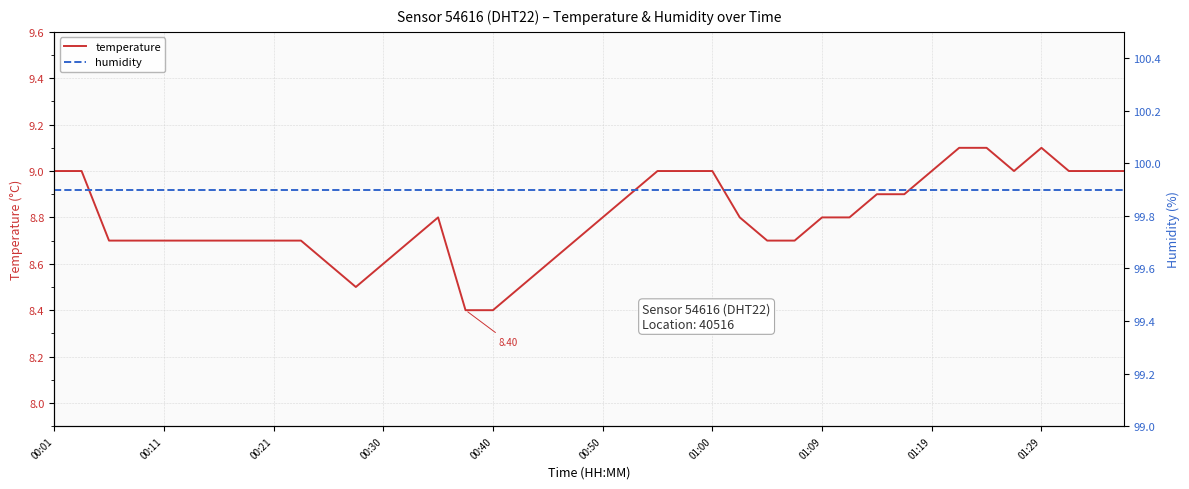

The temperature series shows 8.8 at 00:50. True or false?

True